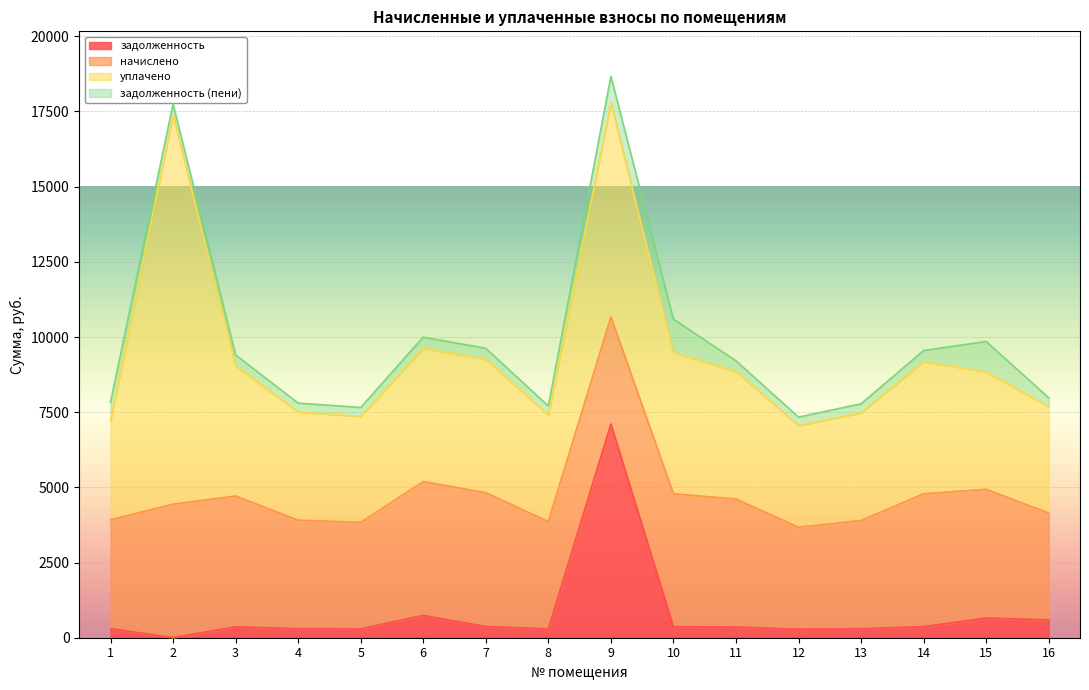

What is the difference between the задолженность values at 3 and 10?

5.7